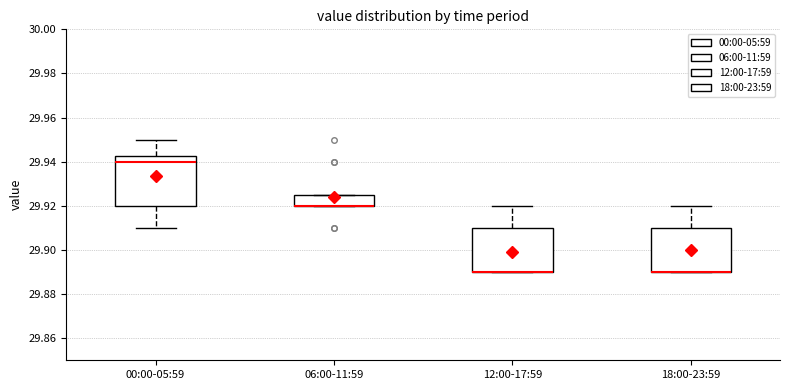

Reading left to right, read every box against the y-axis: the position of its median line, the range the box covers, and the ends of its whiskers. The values are not printed on the chart, so give them approximately, as read against the axis.

00:00-05:59: median 29.940, box 29.920 to 29.942, whiskers 29.910 to 29.950
06:00-11:59: median 29.920 (drawn on the box's lower edge), box 29.920 to 29.926, whiskers 29.920 to 29.926
12:00-17:59: median 29.890 (drawn on the box's lower edge), box 29.890 to 29.910, whiskers 29.890 to 29.920
18:00-23:59: median 29.890 (drawn on the box's lower edge), box 29.890 to 29.910, whiskers 29.890 to 29.920